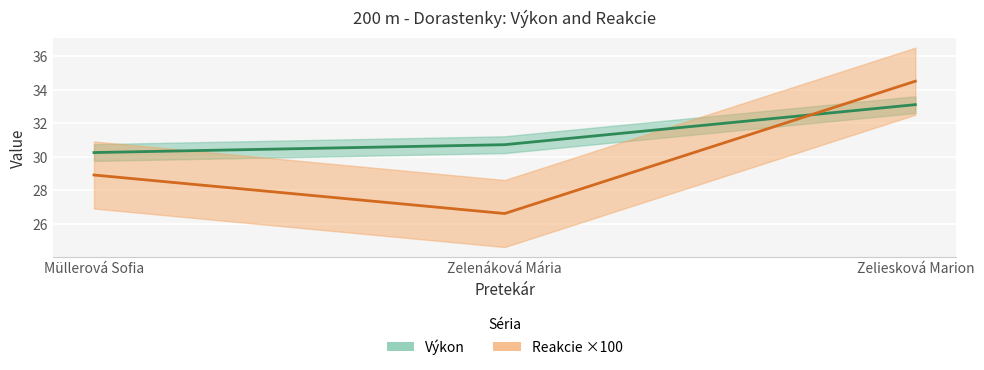

At which label is Reakcie ×100 closest to 30?

Müllerová Sofia